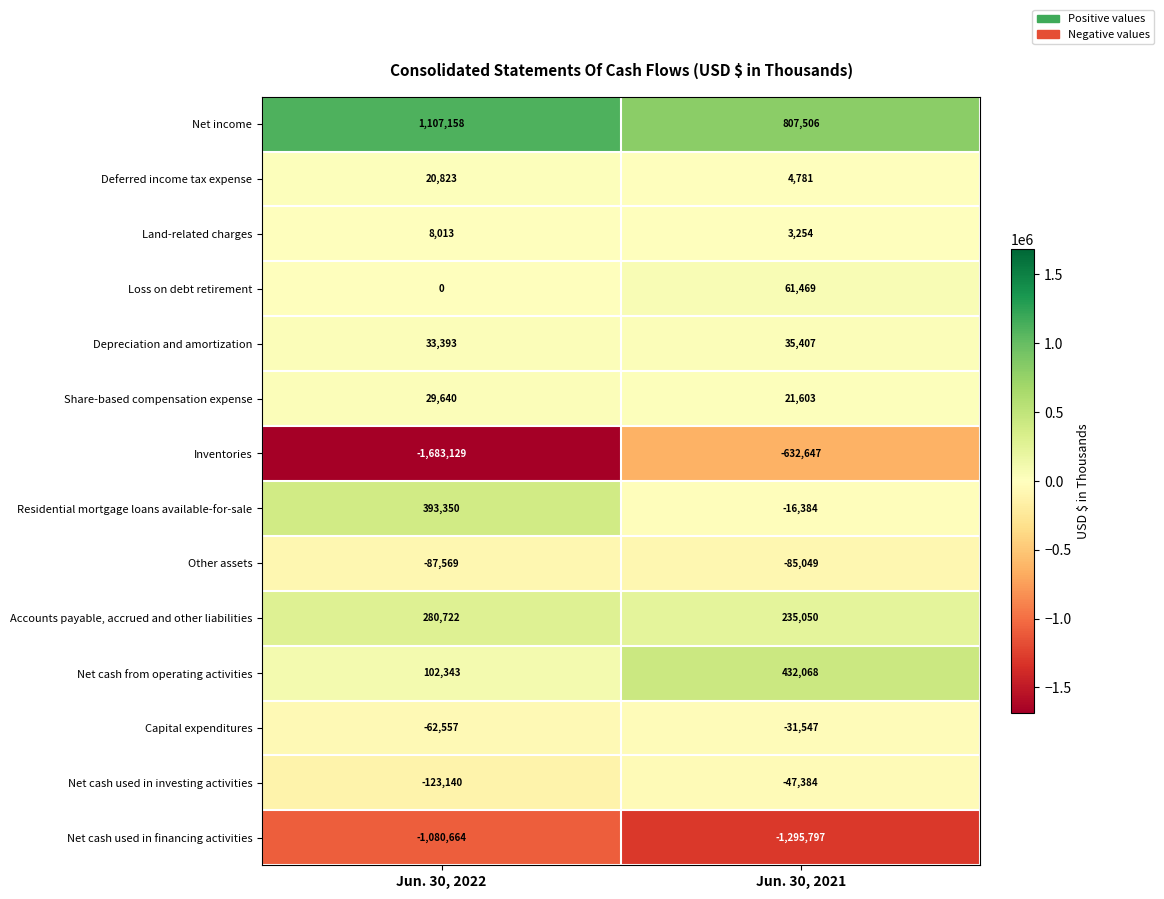

At how many categories does at least one series exceed 344603?

2